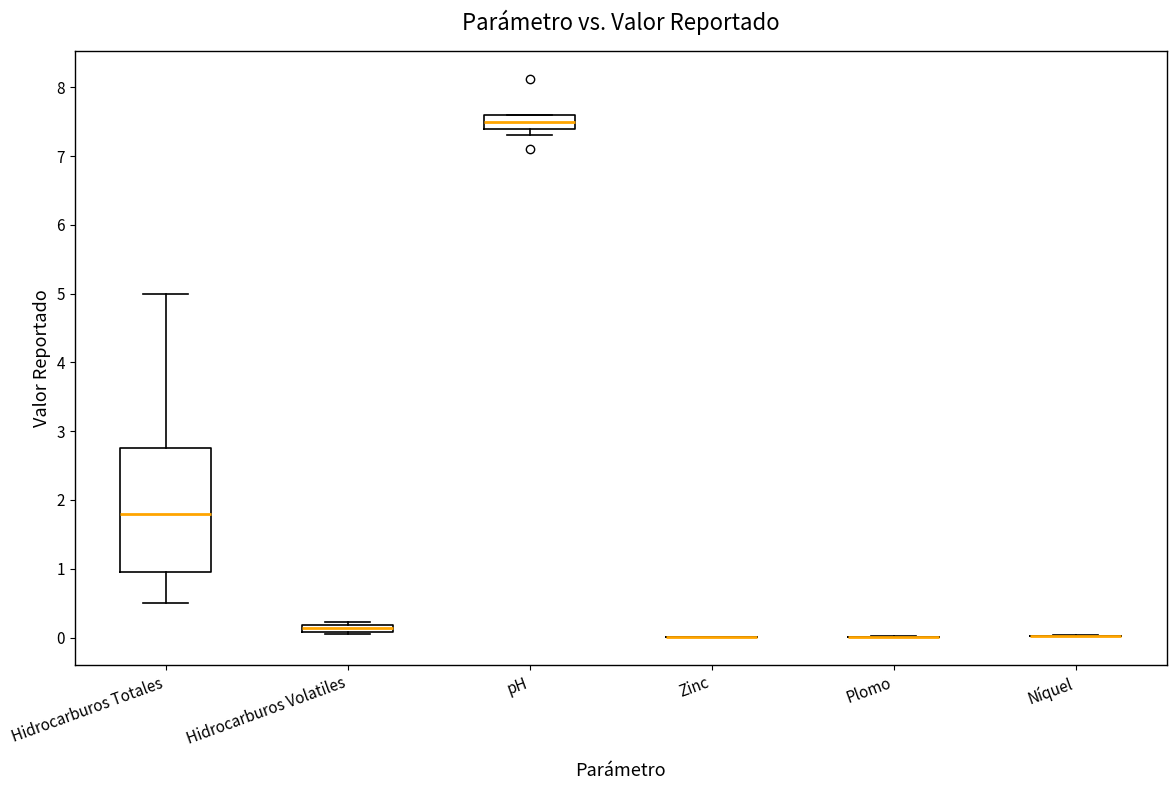

Where does the median line of the box for pH sit on the y-axis? The values are not printed on the chart, so give them approximately, as read against the axis.

7.5